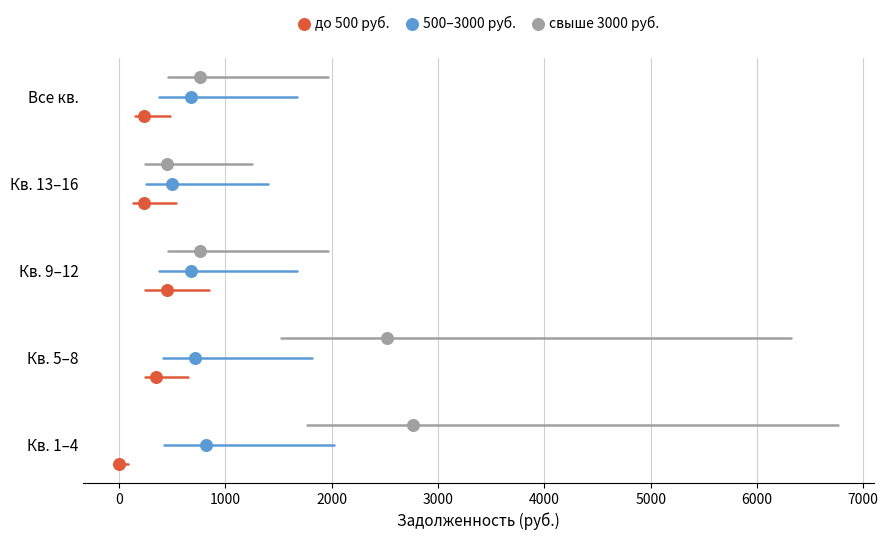

What are all the series names shown in the legend?

до 500 руб., 500–3000 руб., свыше 3000 руб.